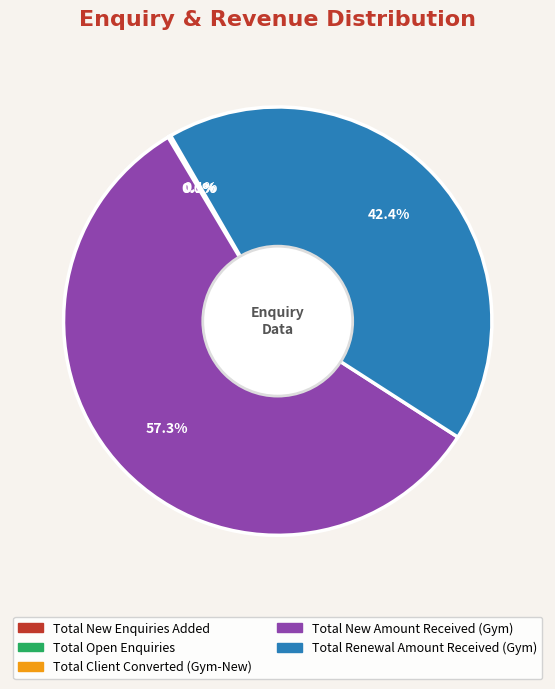

Combined, what portion of the pie is Total New Amount Received (Gym) and Total Renewal Amount Received (Gym)?

99.8%